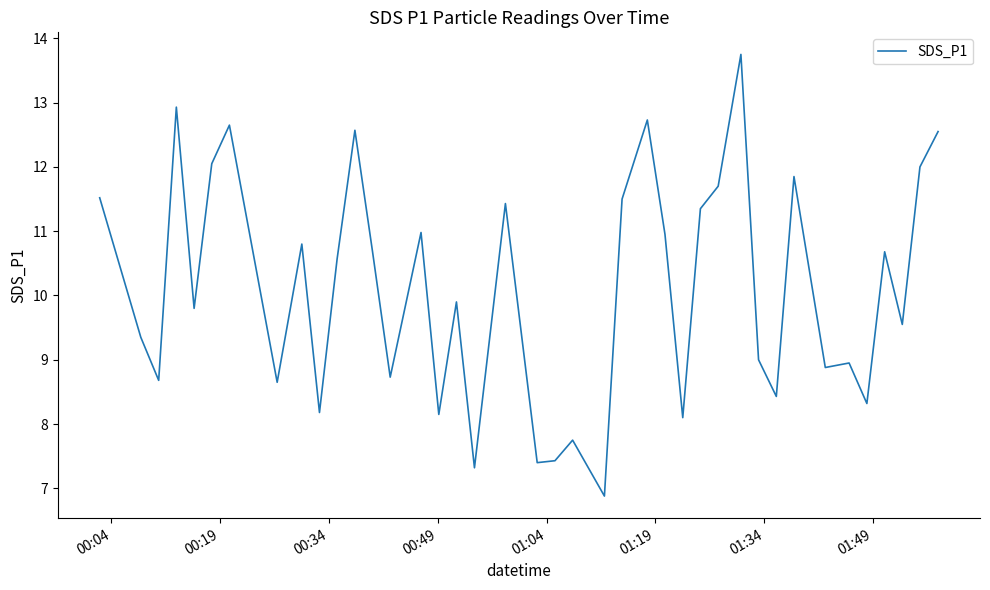

What is the smallest value displayed?

6.9